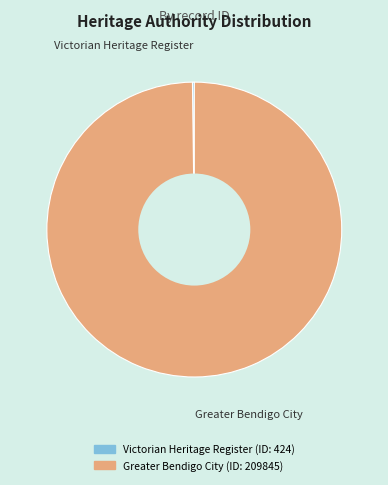

The Greater Bendigo City slice represents 100% of the pie. True or false?

True